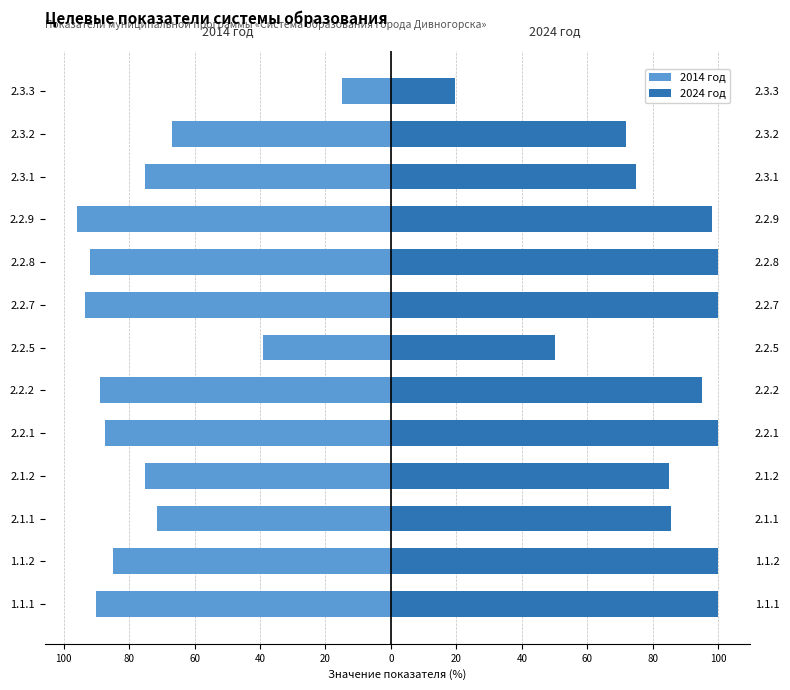

How many data points does each series have?

13